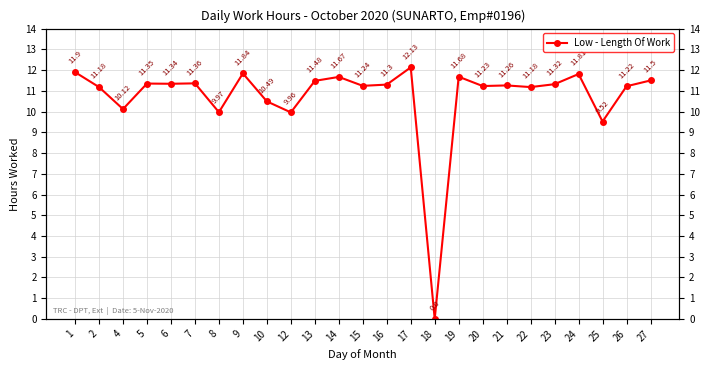

What is the greatest value displayed?

12.1